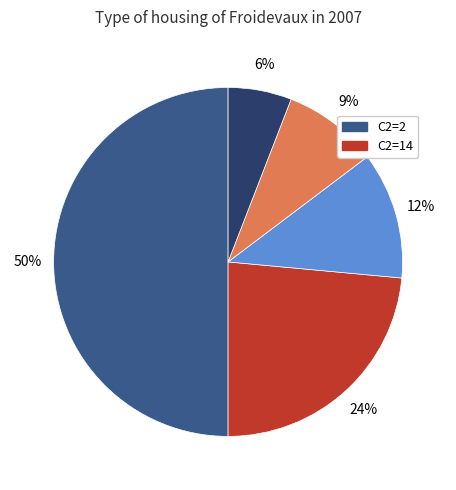

To the nearest percent, what is the average slice percentage?

20%